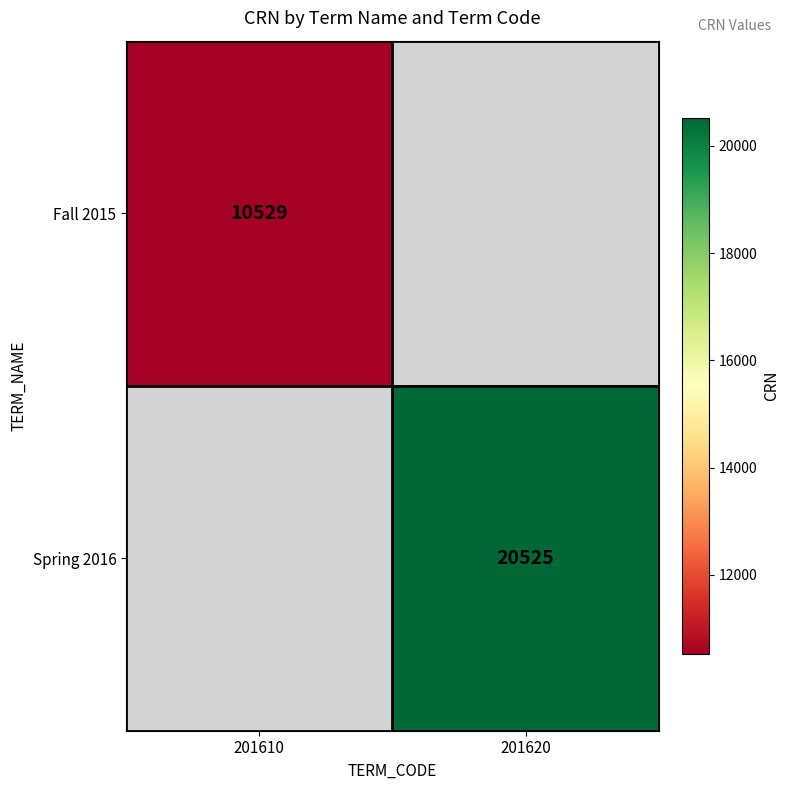

True or false: Spring 2016 has a value of 20525 at 201620.

True